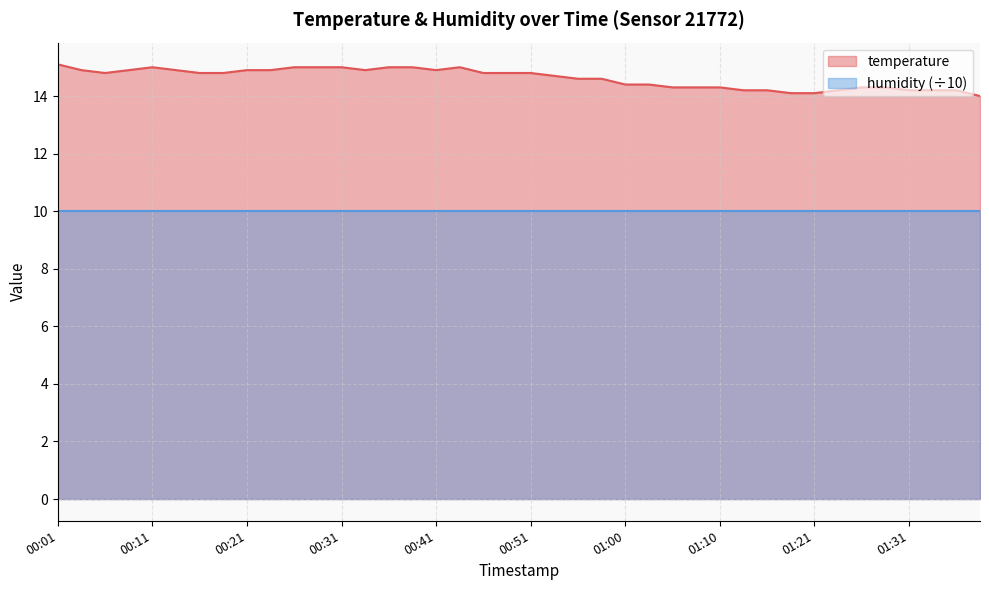

Does the chart have visible grid lines?

Yes